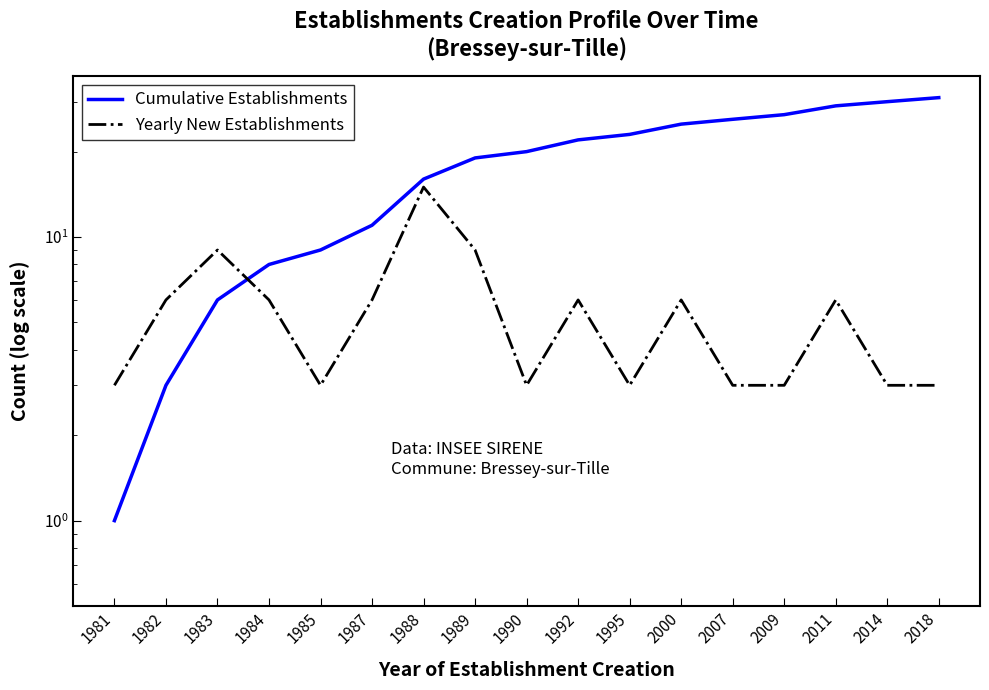

What is the value of the Yearly New Establishments point at the 14th from the left?

3